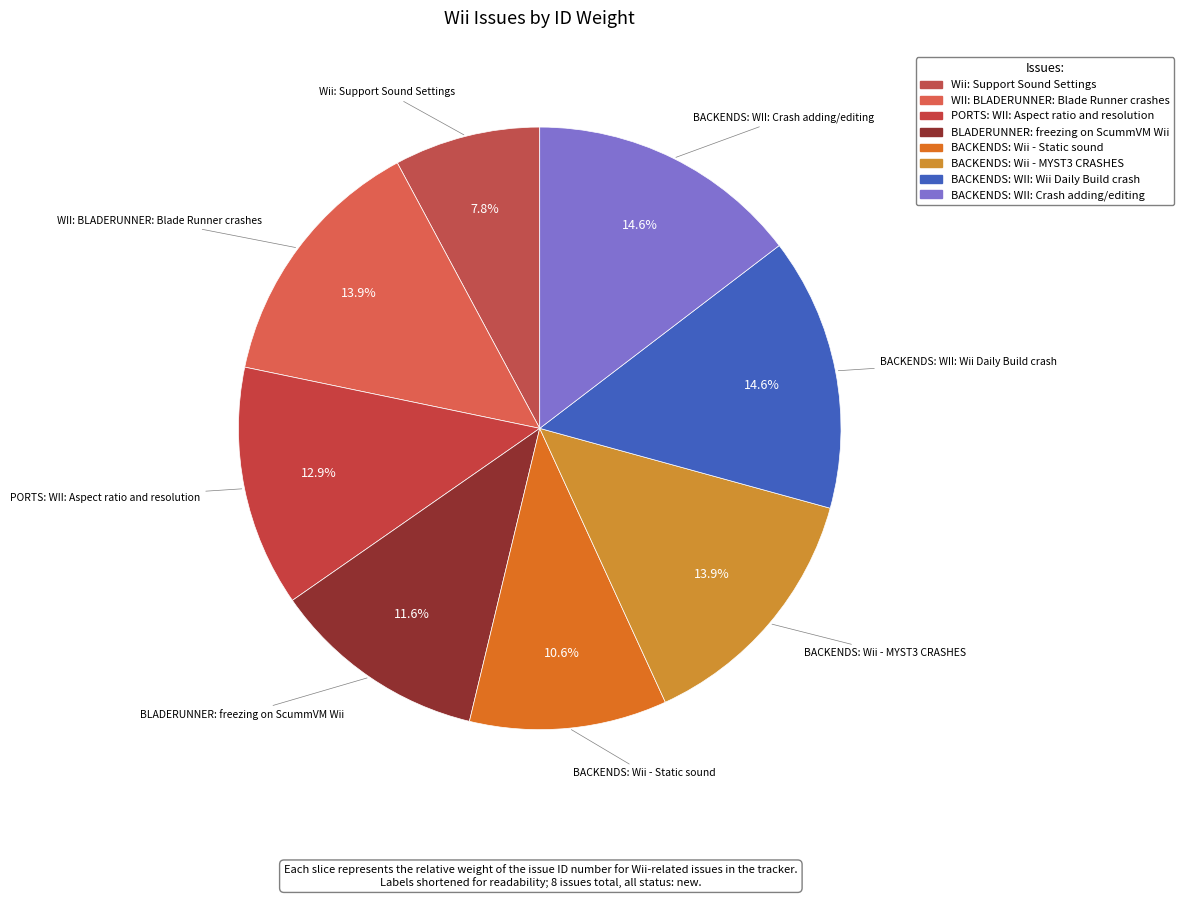

Count the number of slices in the pie.

8